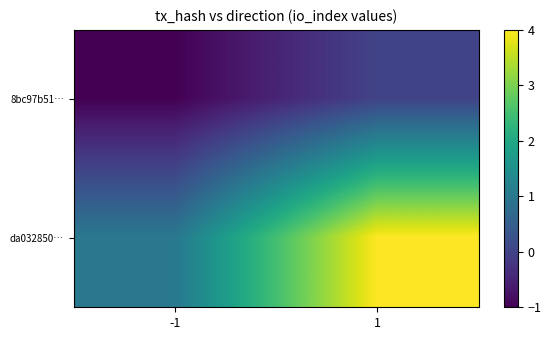

Between -1 and 1, which series saw the biggest shift?

da032850…